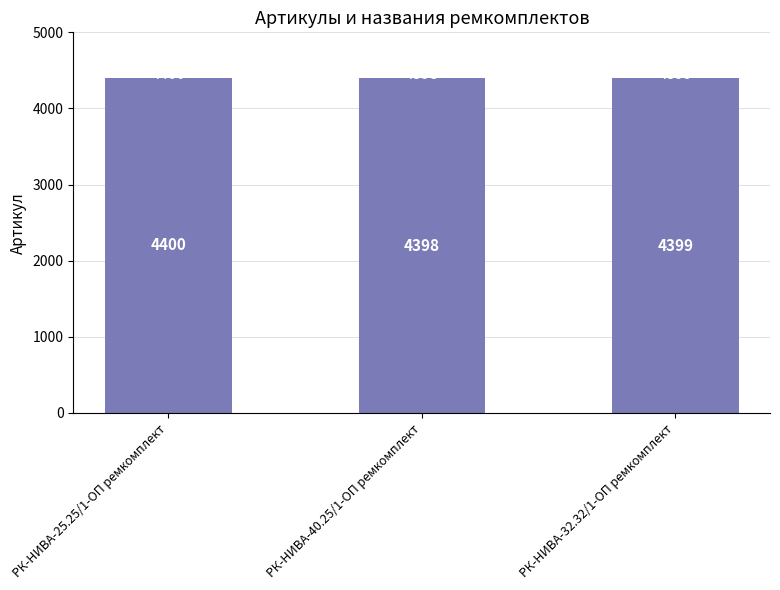

Is it true that the value at РК-НИВА-25.25/1-ОП ремкомплект is 4400?

True